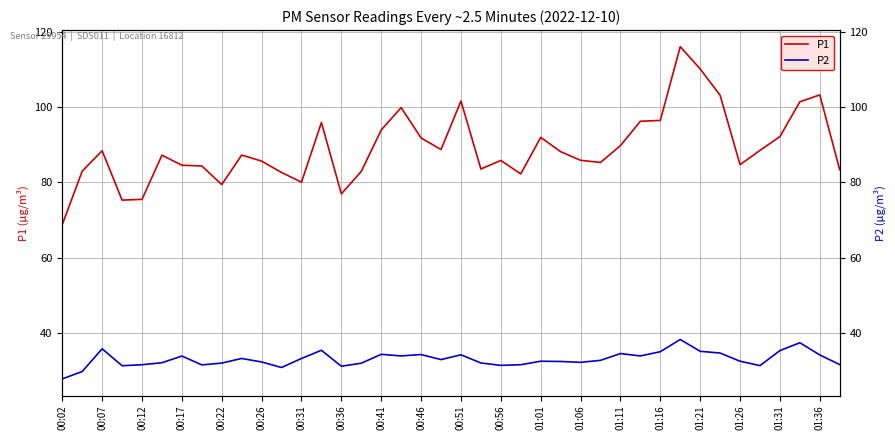

True or false: P1 and P2 intersect in this chart.

False